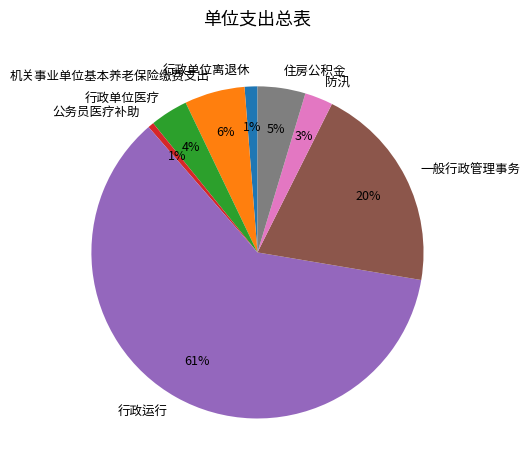

Is it true that 一般行政管理事务 is 10% of the pie?

False